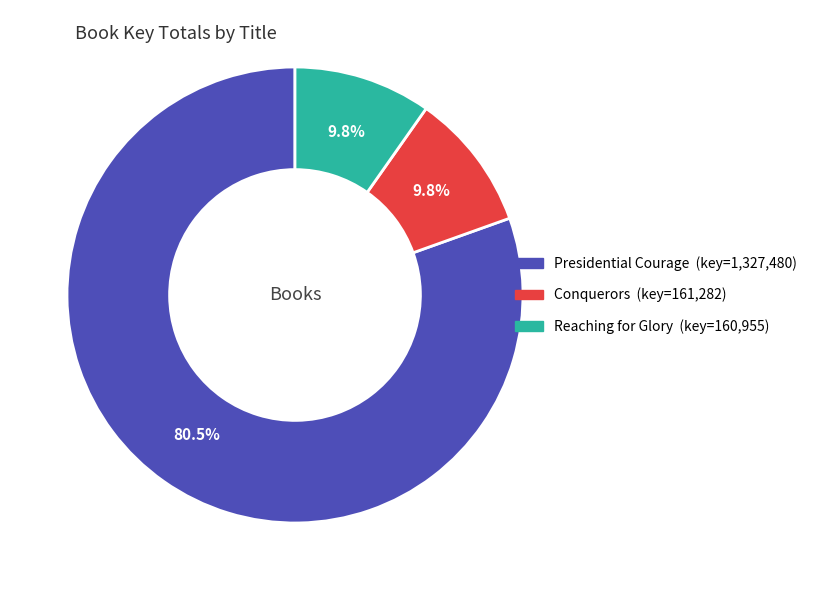

What percentage is NOT represented by Conquerors?

90.2%